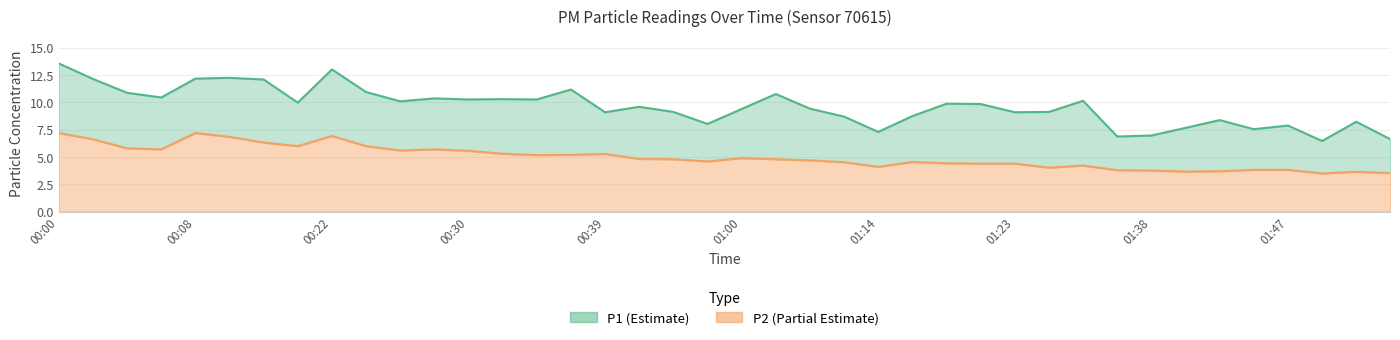

At 00:35, list the series in order from largest to smallest.

P1, P2